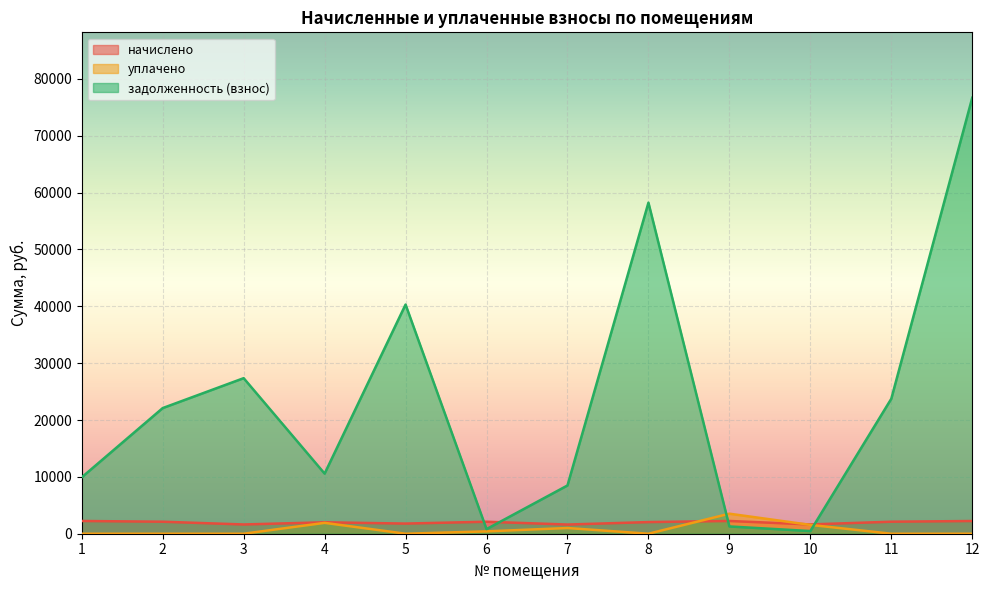

What is the difference between the maximum and second lowest values in the начислено series?

614.8